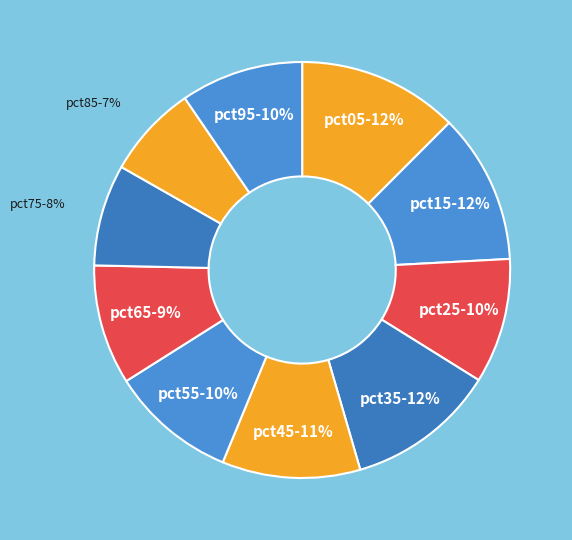

Which slice is the smallest?

pct85